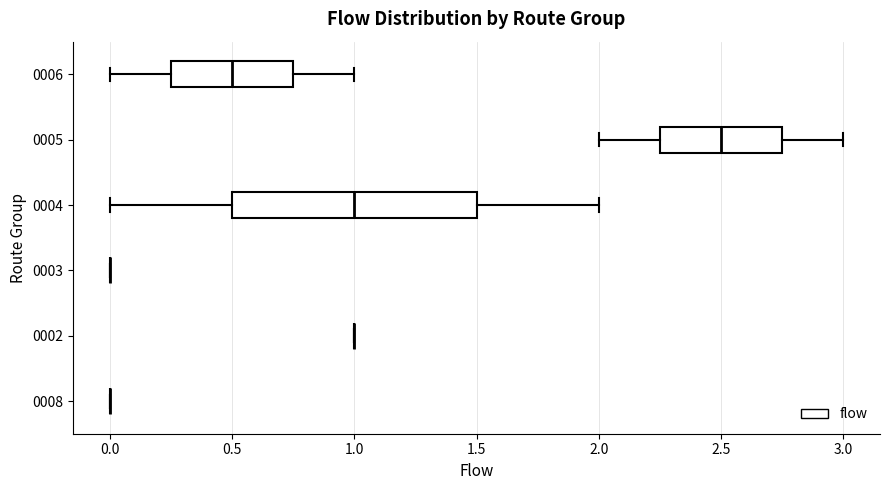

Comparing the boxes themselves (not the whiskers), which one is the widest?

0004